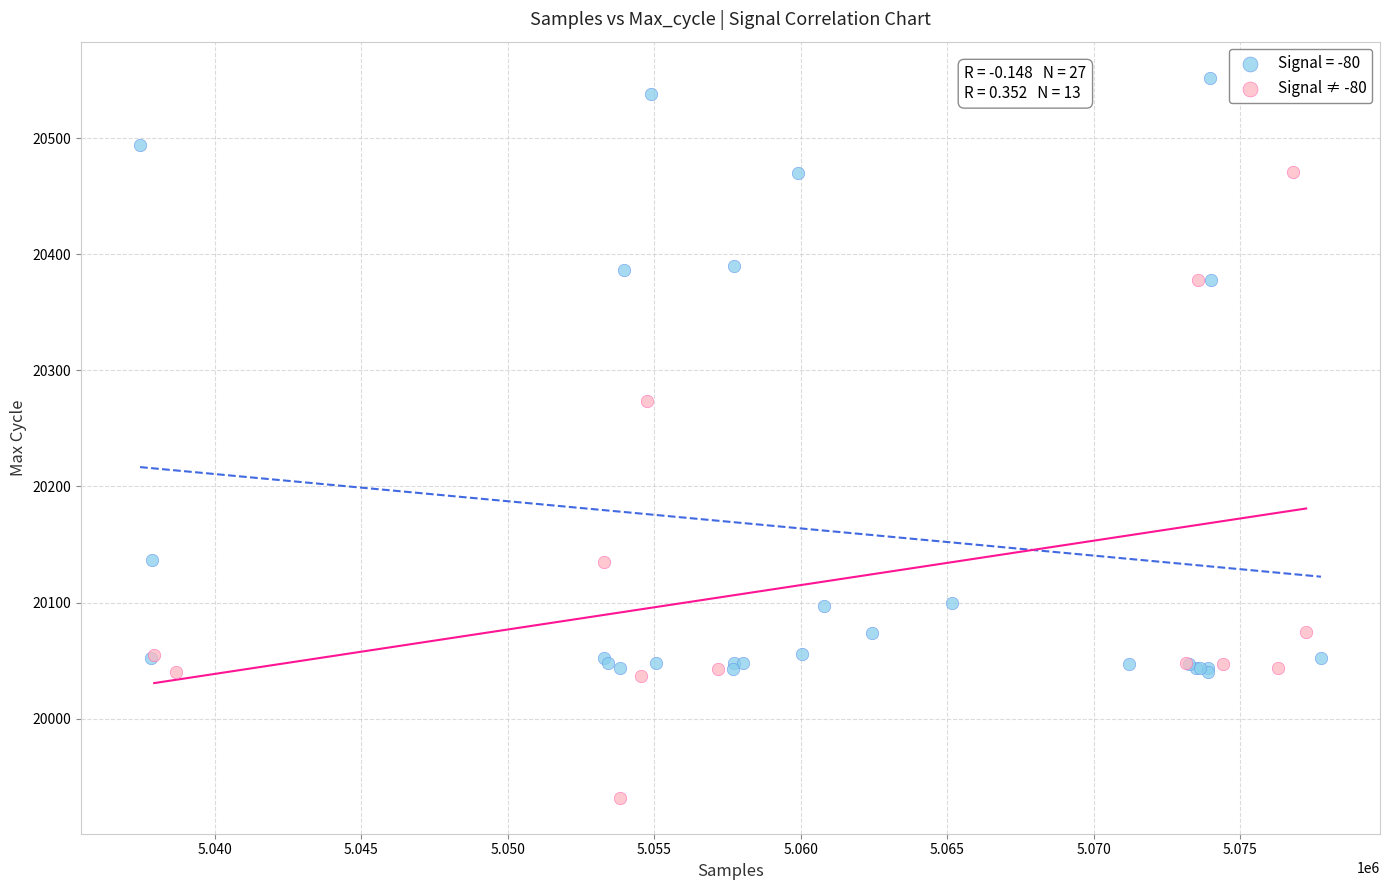

Which series contains the highest Y value?

Signal = -80